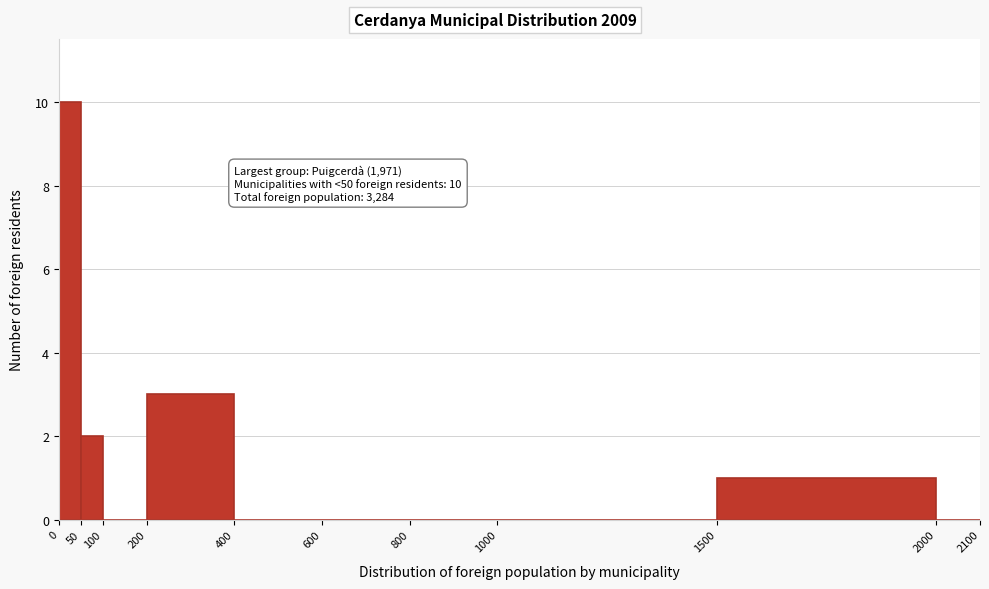

Over which range of the x-axis is the bar tallest?

0 to 50